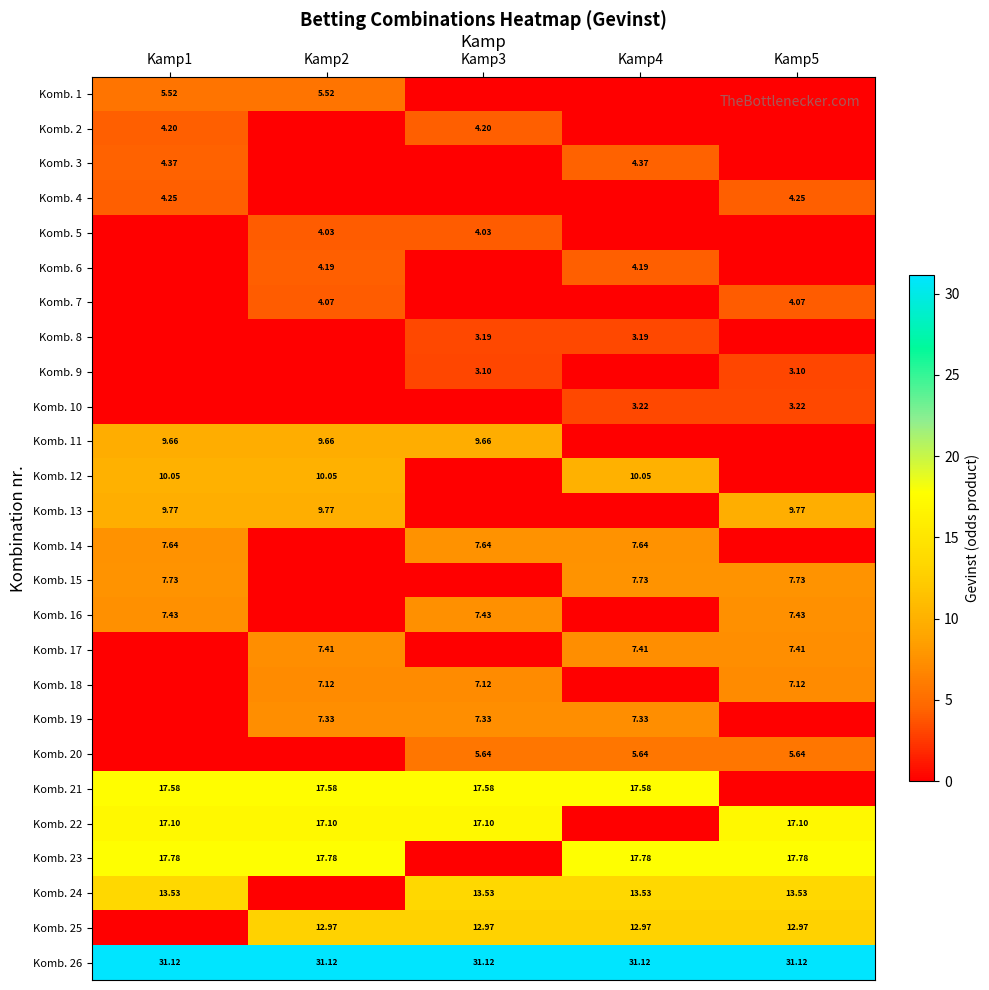

Is the value of Komb. 26 at Kamp3 greater than the value of Komb. 3 at Kamp1?

Yes